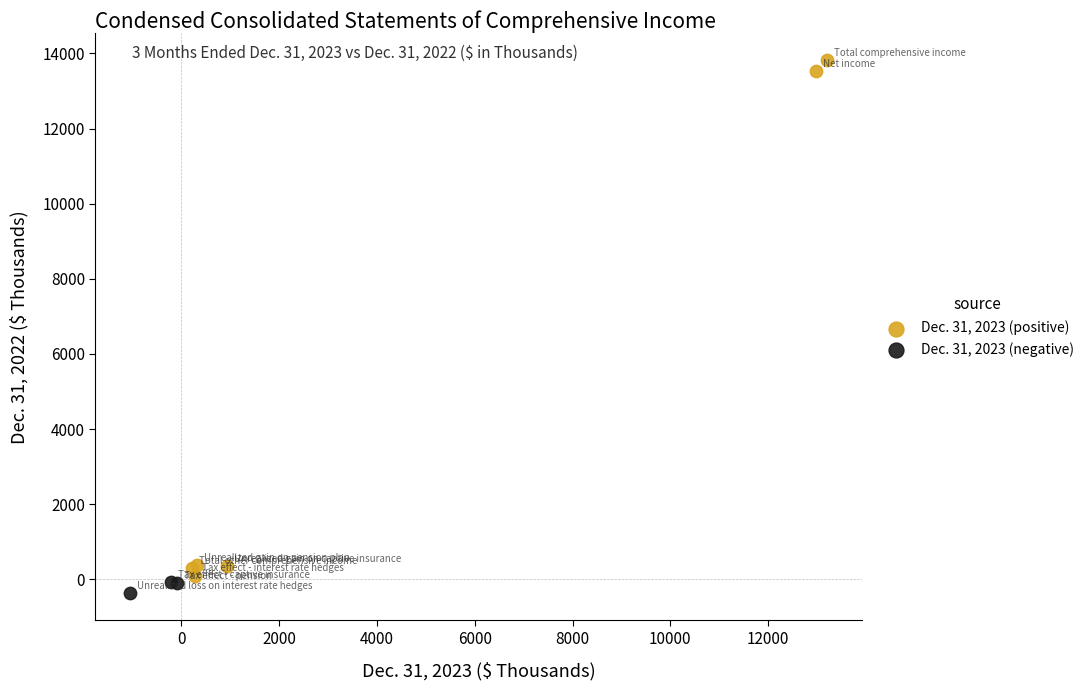

What are all the series names shown in the legend?

Dec. 31, 2023 (positive), Dec. 31, 2023 (negative)